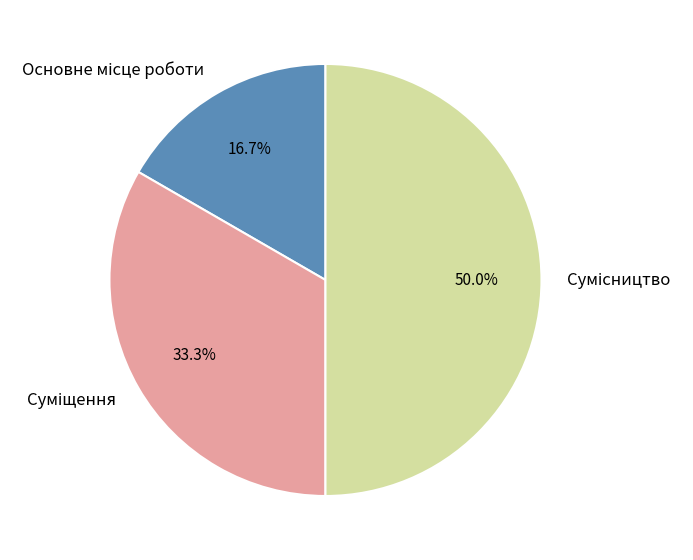

Count the number of slices in the pie.

3